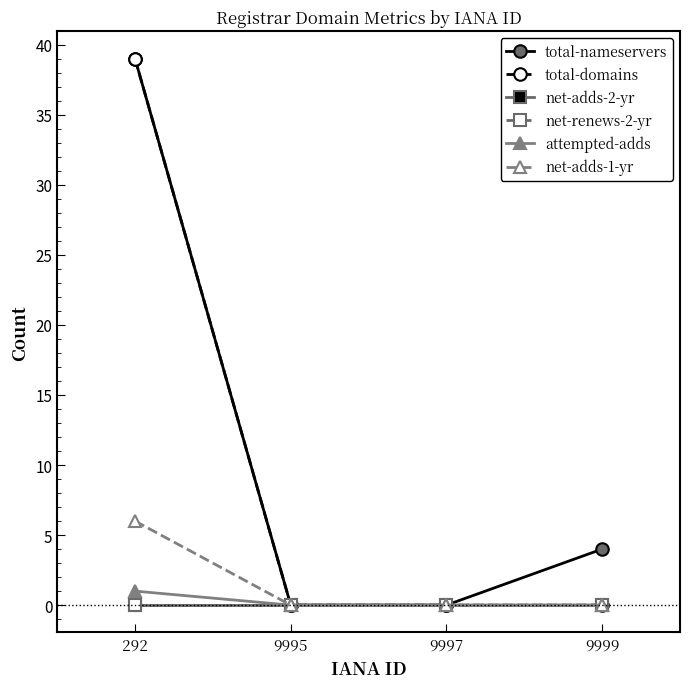

True or false: attempted-adds and total-nameservers cross at least once.

False